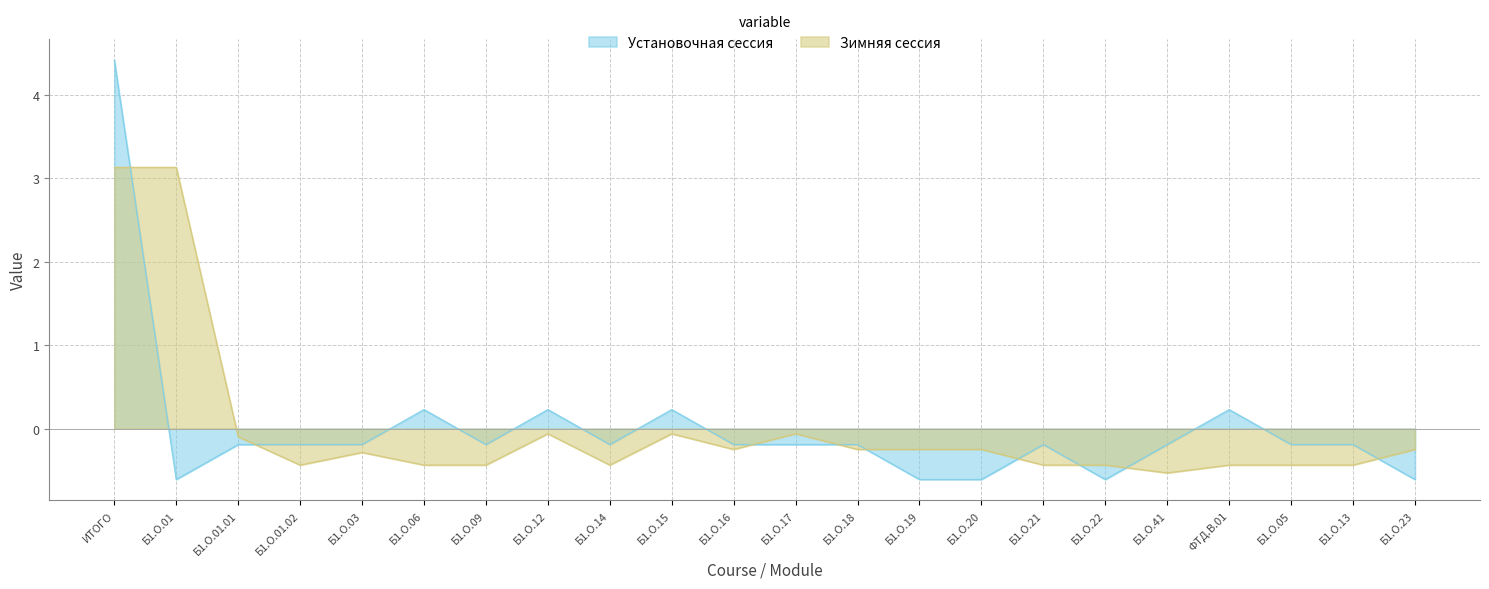

Count the number of data series in this chart.

2